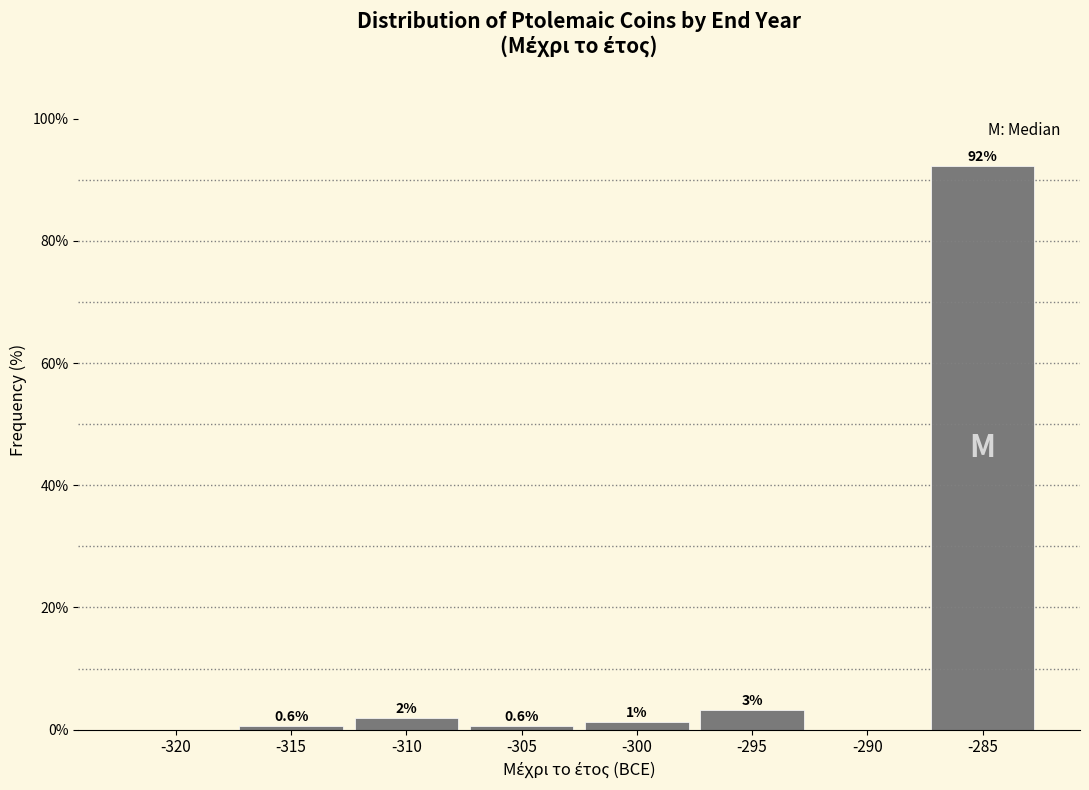

True or false: the data shows 0.0 at -320.

True